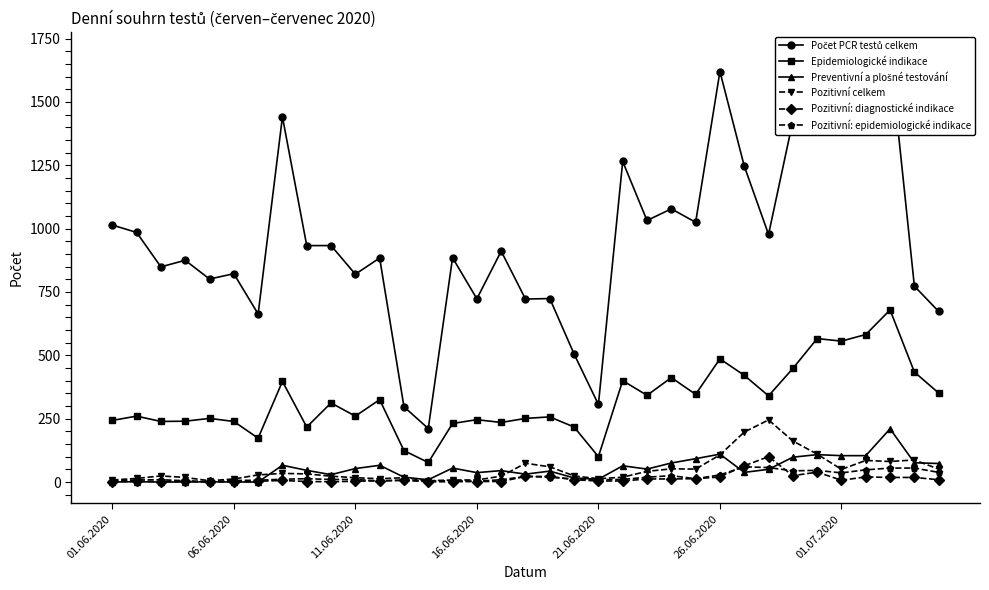

What is the difference between the Pozitivní: diagnostické indikace values at 8 and 26?

62